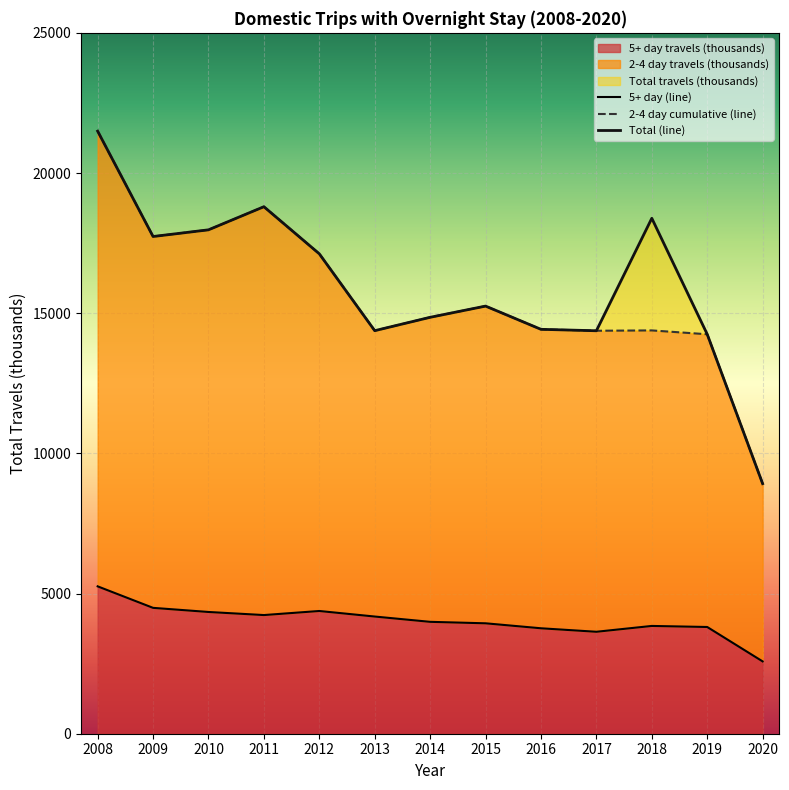

At which category does the chart reach its peak across all series?

2008